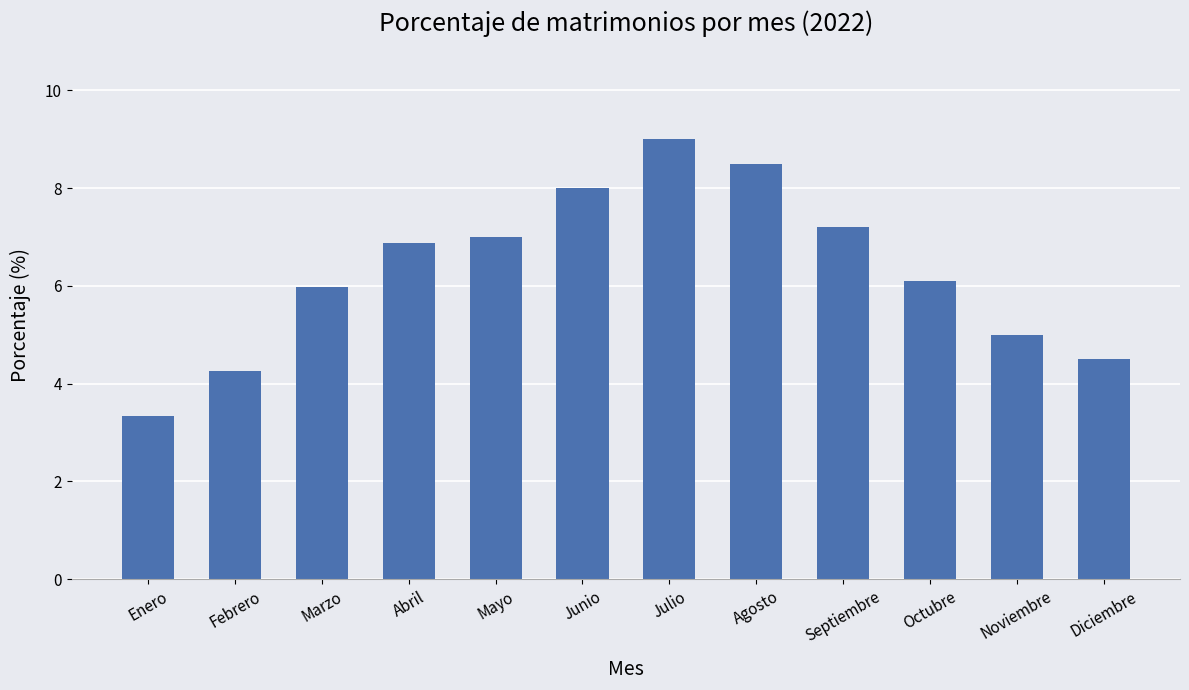

What is the difference between the values at Diciembre and Julio?

4.5